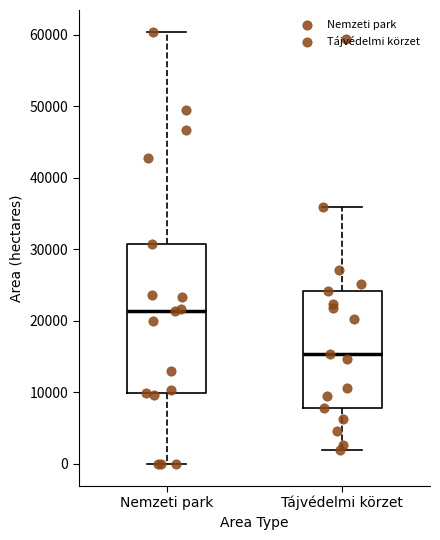

Which box's median line is the lowest?

Tájvédelmi körzet